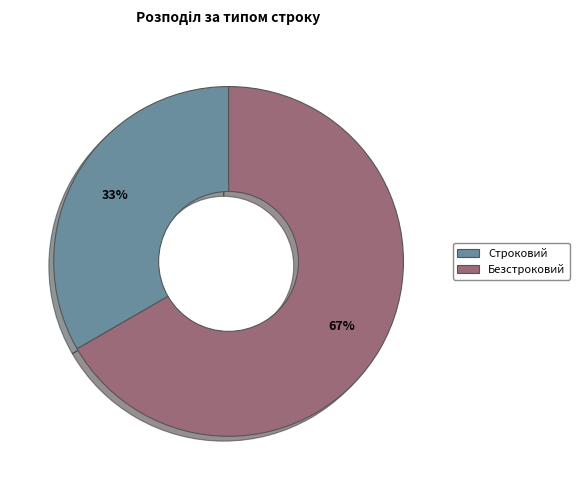

Which category has the smallest portion of the pie?

Строковий